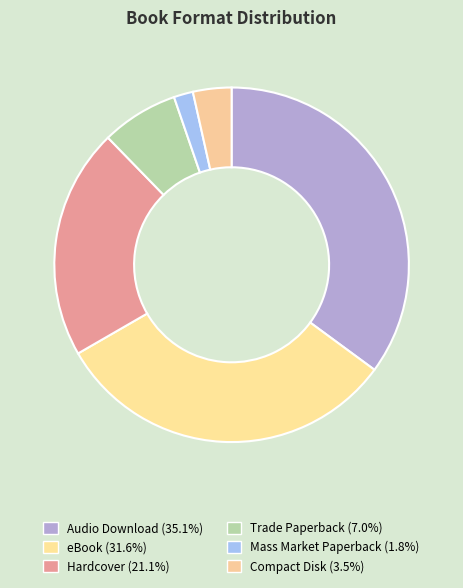

Rank the categories by value from lowest to highest.

Mass Market Paperback, Compact Disk, Trade Paperback, Hardcover, eBook, Audio Download